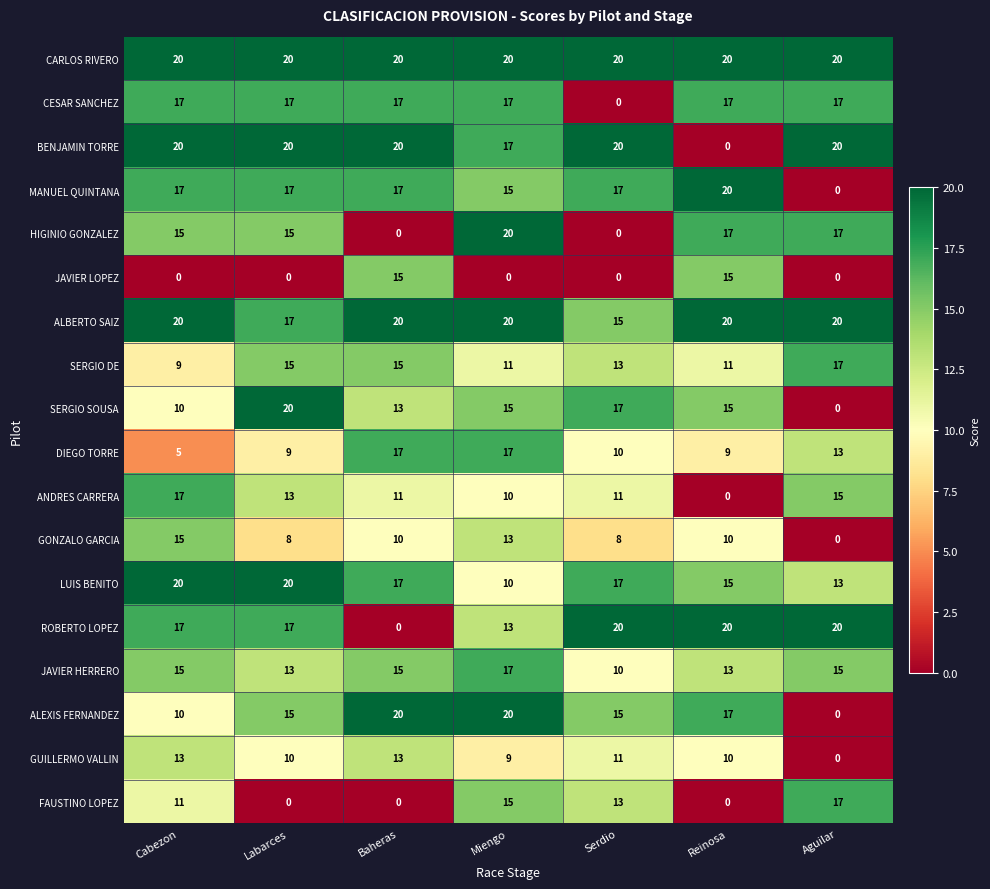

What is the approximate value of ALBERTO SAIZ at Baheras?

20